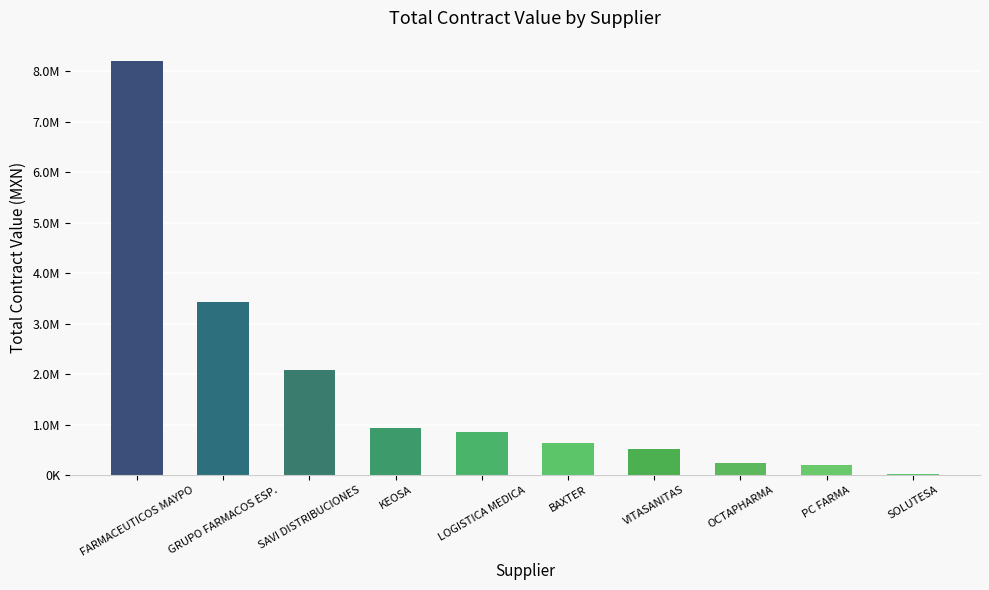

What is the difference between the second highest and second lowest values?

3235345.0